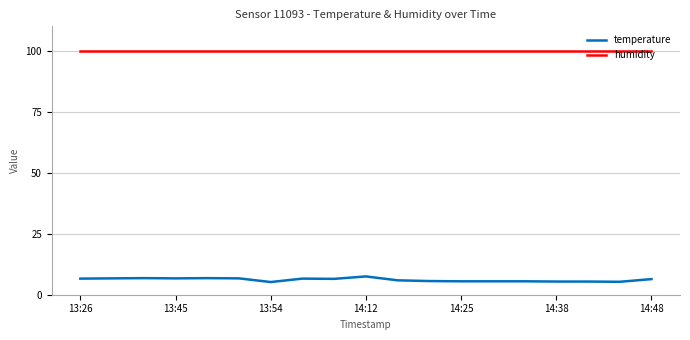

List the series in order of their peak value, highest first.

humidity, temperature